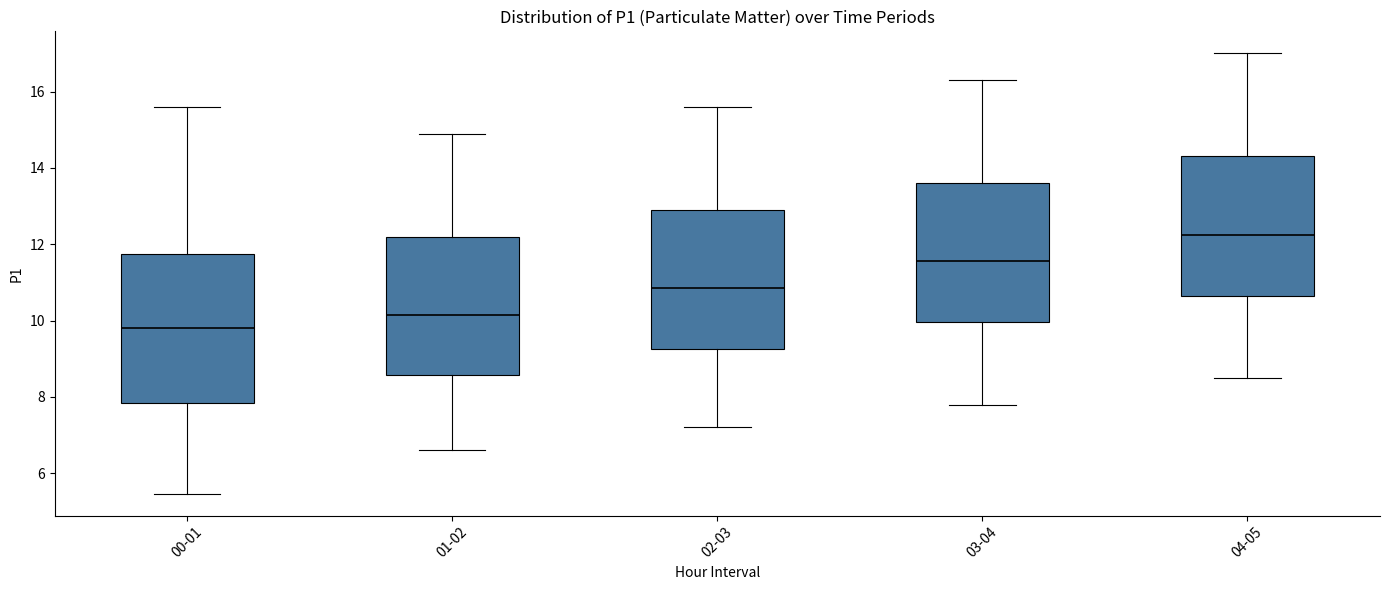

Reading left to right, transcribe this box plot: for each box, give where its median line is, the range the box spans, and where its two whiskers end, as read against the y-axis. The values are not printed on the chart, so give them approximately, as read against the axis.

00-01: median 9.8, box 7.8 to 11.8, whiskers 5.4 to 15.6
01-02: median 10.2, box 8.6 to 12.2, whiskers 6.6 to 15.0
02-03: median 10.8, box 9.2 to 13.0, whiskers 7.2 to 15.6
03-04: median 11.6, box 10.0 to 13.6, whiskers 7.8 to 16.4
04-05: median 12.2, box 10.6 to 14.4, whiskers 8.6 to 17.0